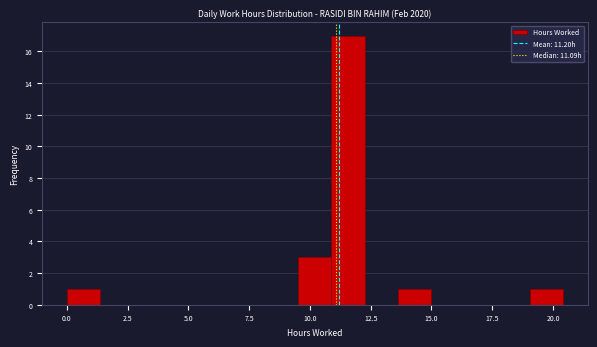

Around what value on the x-axis is the tallest bar? Give the approximate position of its centre, as read against the axis.

11.5